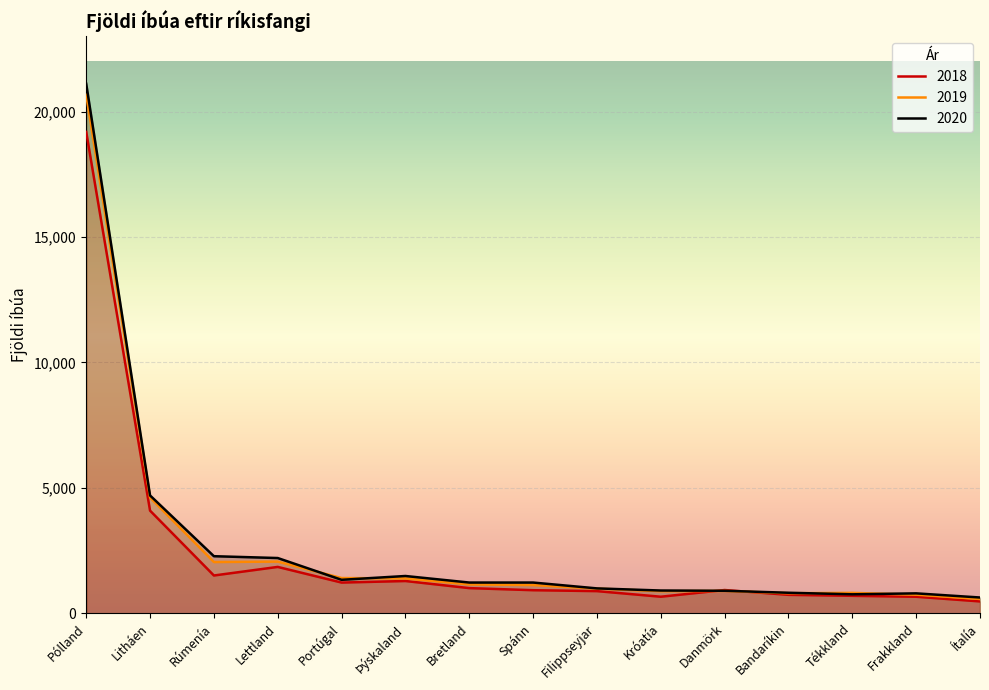

Is it true that 2020 equals 2278 at Rúmenía?

True